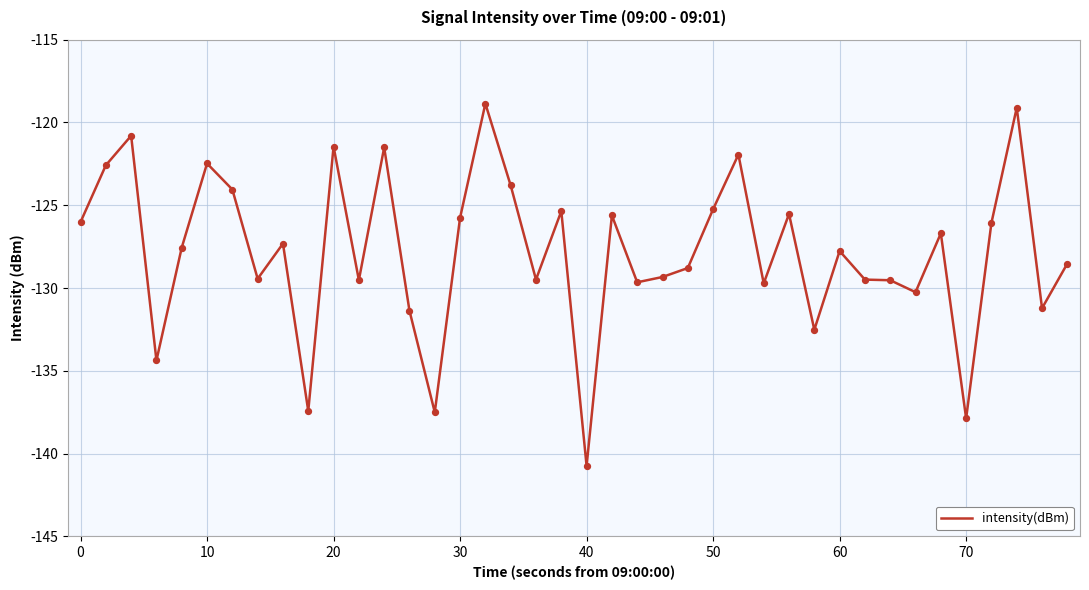

What is the difference between the maximum and minimum values?

21.9